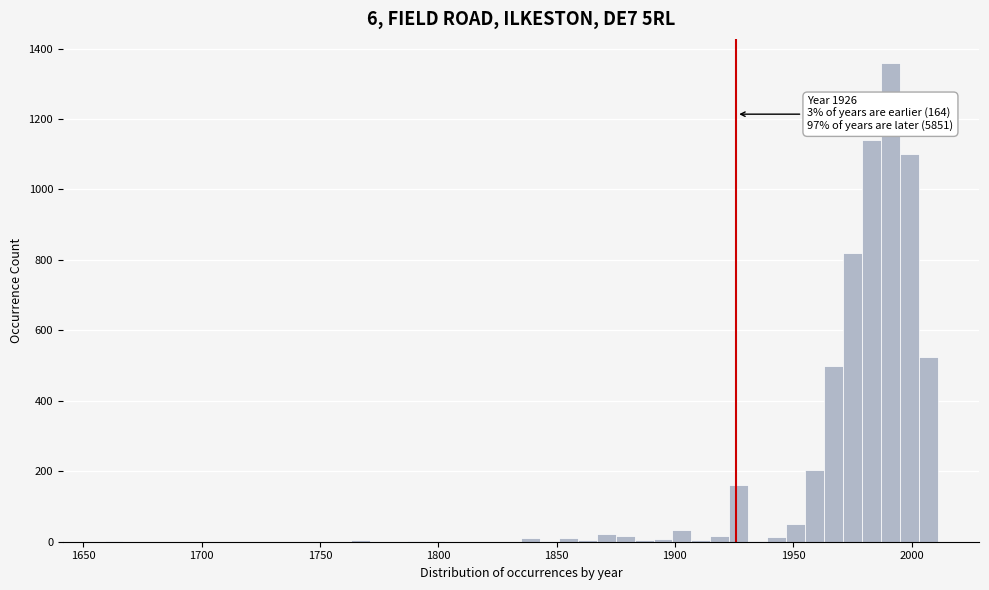

Around what value on the x-axis is the tallest bar? Give the approximate position of its centre, as read against the axis.

1990